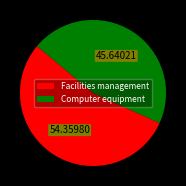

What is the smallest slice in the pie chart?

Computer equipment